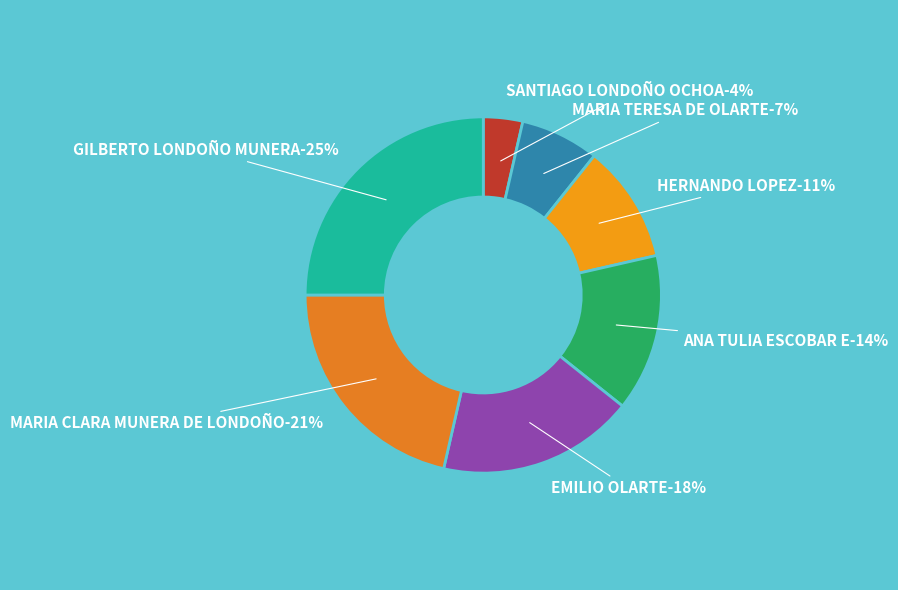

Is ANA TULIA ESCOBAR E the majority of the pie?

No